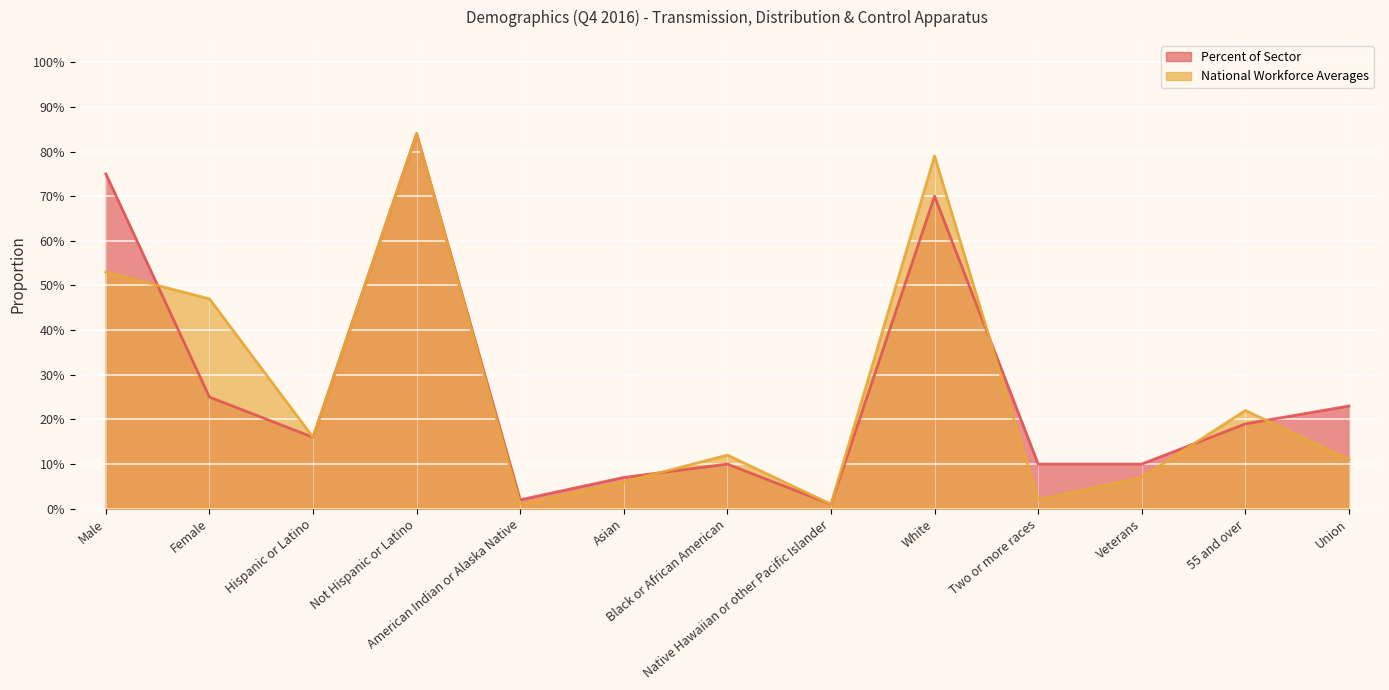

What is the label of the 13th point from the right?

Male